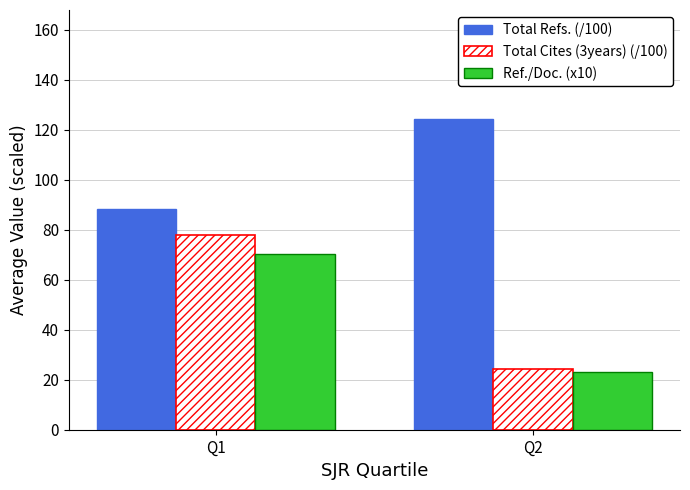

What is the spread (max minus min) of values at Q2?

101.3